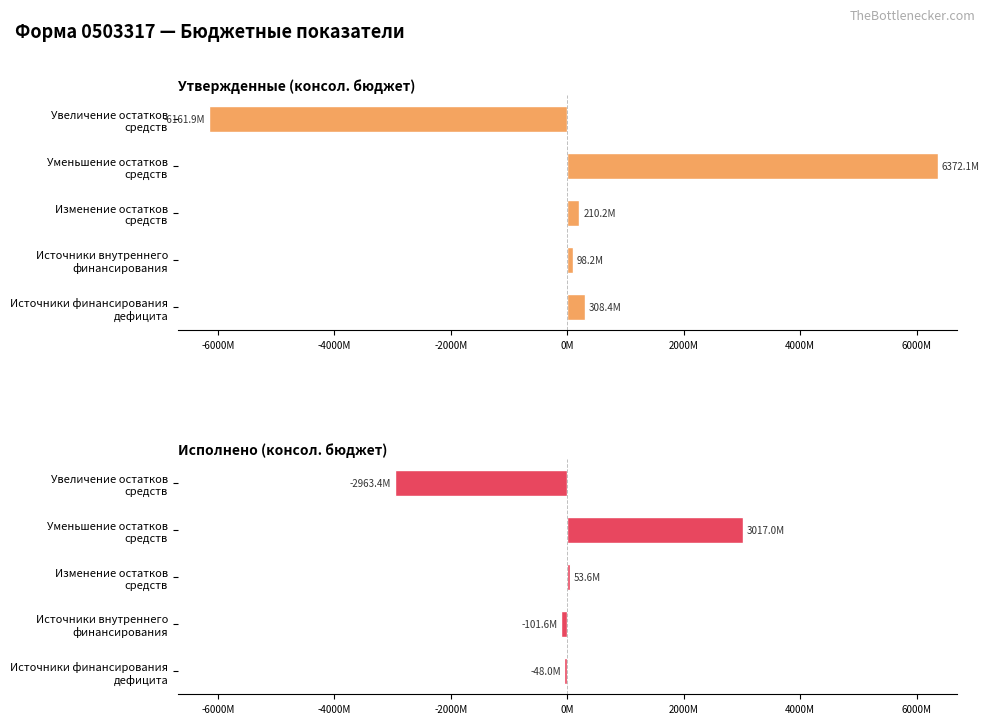

Are the bars grouped side by side (vs. stacked)?

Yes